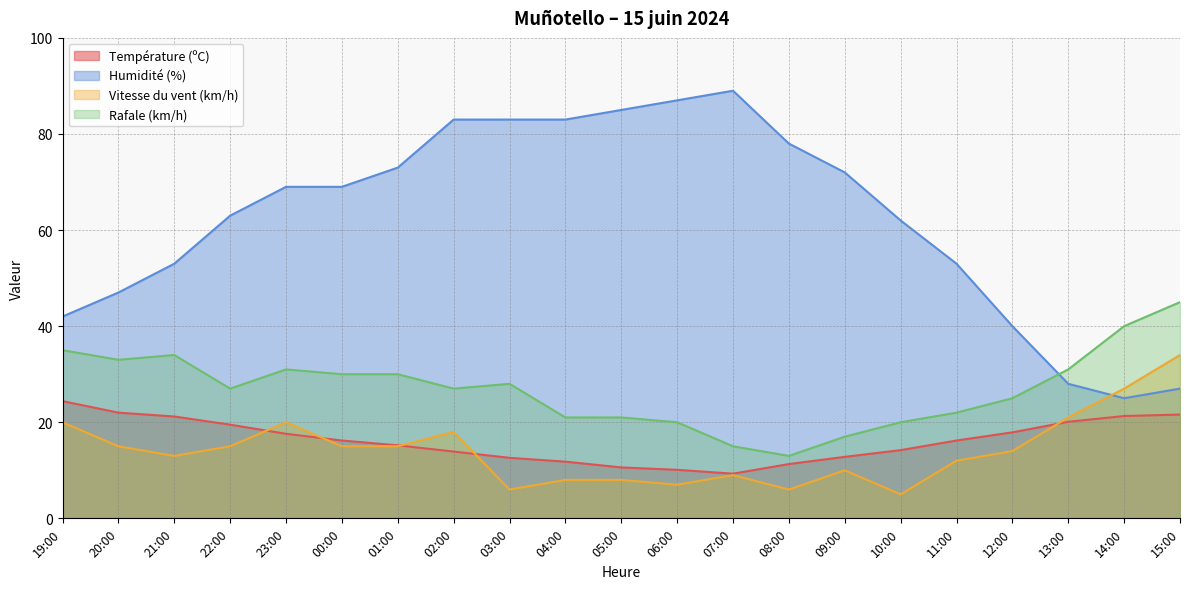

The Température (ºC) series shows 8.0 at 11:00. True or false?

False